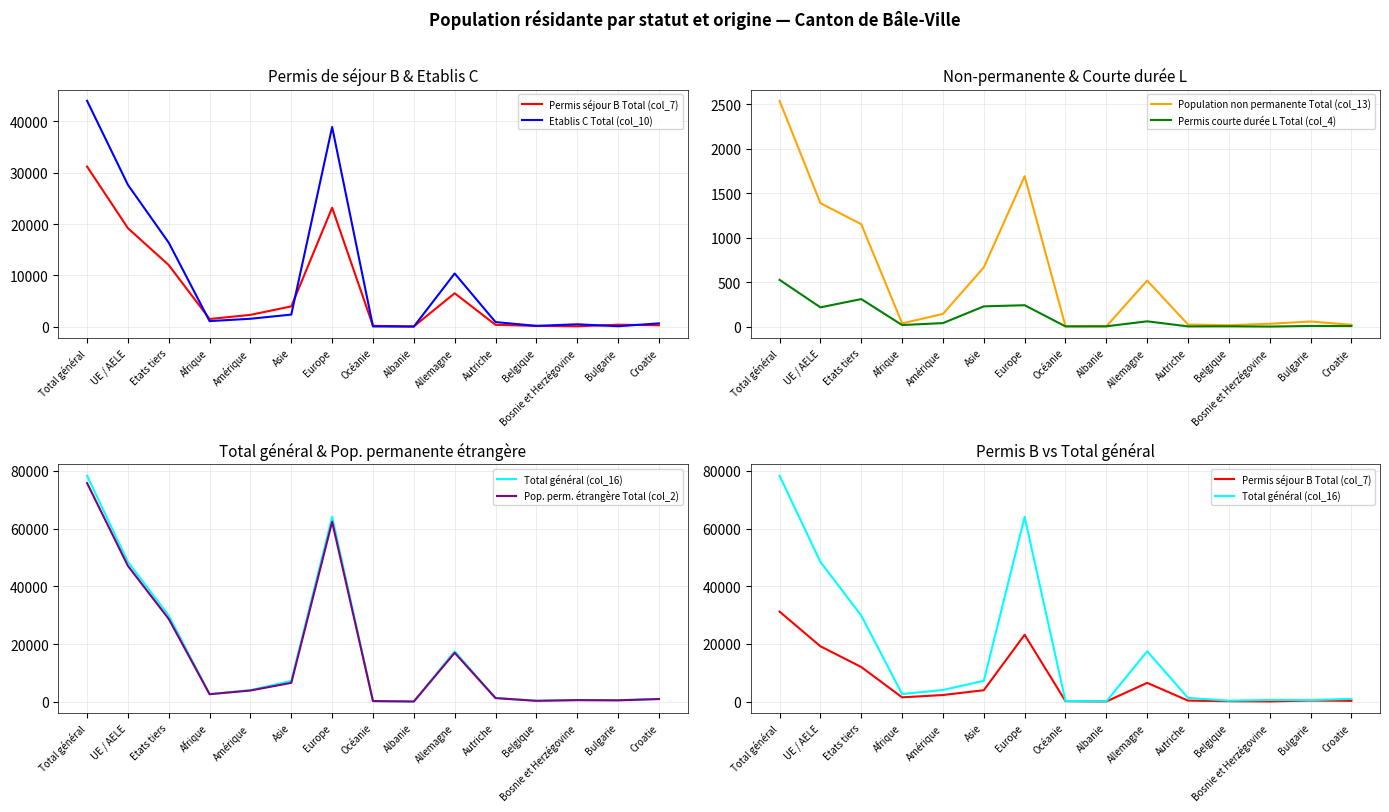

Reading left to right, transcribe all the data shown in this chart.

Permis séjour B Total (col_7): 31211	19202	12009	1502	2311	3965	23189	180	56	6524	367	163	87	389	287
Etablis C Total (col_10): 44024	27650	16374	1095	1553	2366	38923	58	30	10376	906	163	478	95	652
Population non permanente Total (col_13): 2537	1387	1150	36	142	665	1690	4	2	517	23	15	31	57	20
Permis courte durée L Total (col_4): 525	216	309	17	39	227	240	2	3	59	2	3	0	7	6
Total général (col_16): 78297	48455	29842	2650	4045	7223	64042	244	91	17476	1298	344	596	548	965
Pop. perm. étrangère Total (col_2): 75760	47068	28692	2614	3903	6558	62352	240	89	16959	1275	329	565	491	945